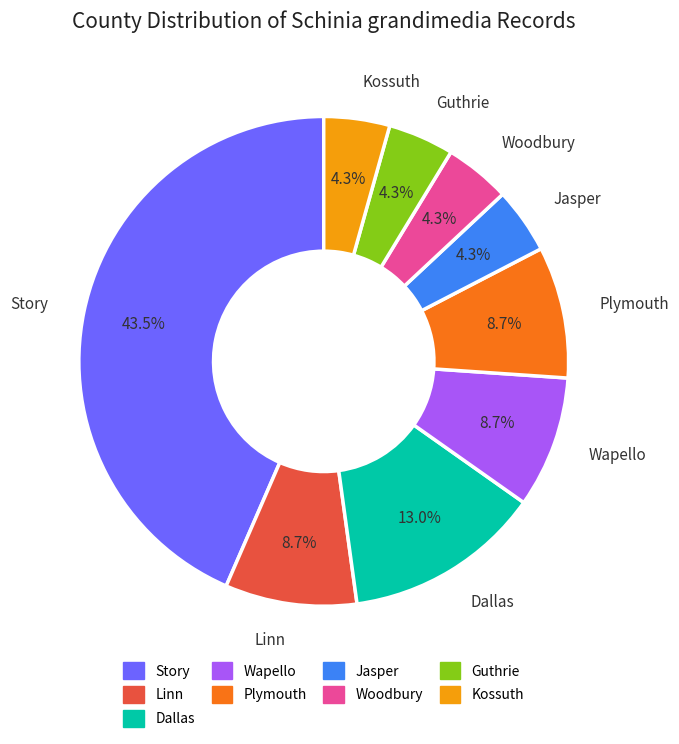

What portion of the pie excludes Dallas?

87.0%